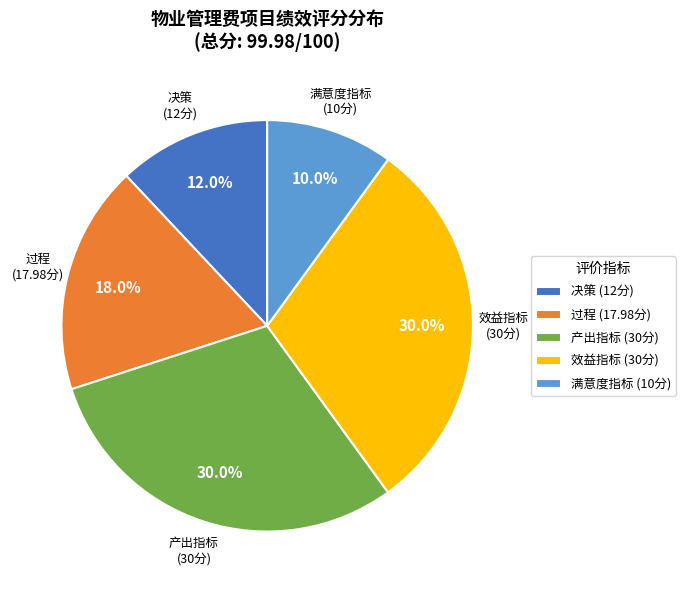

Count the number of slices in the pie.

5